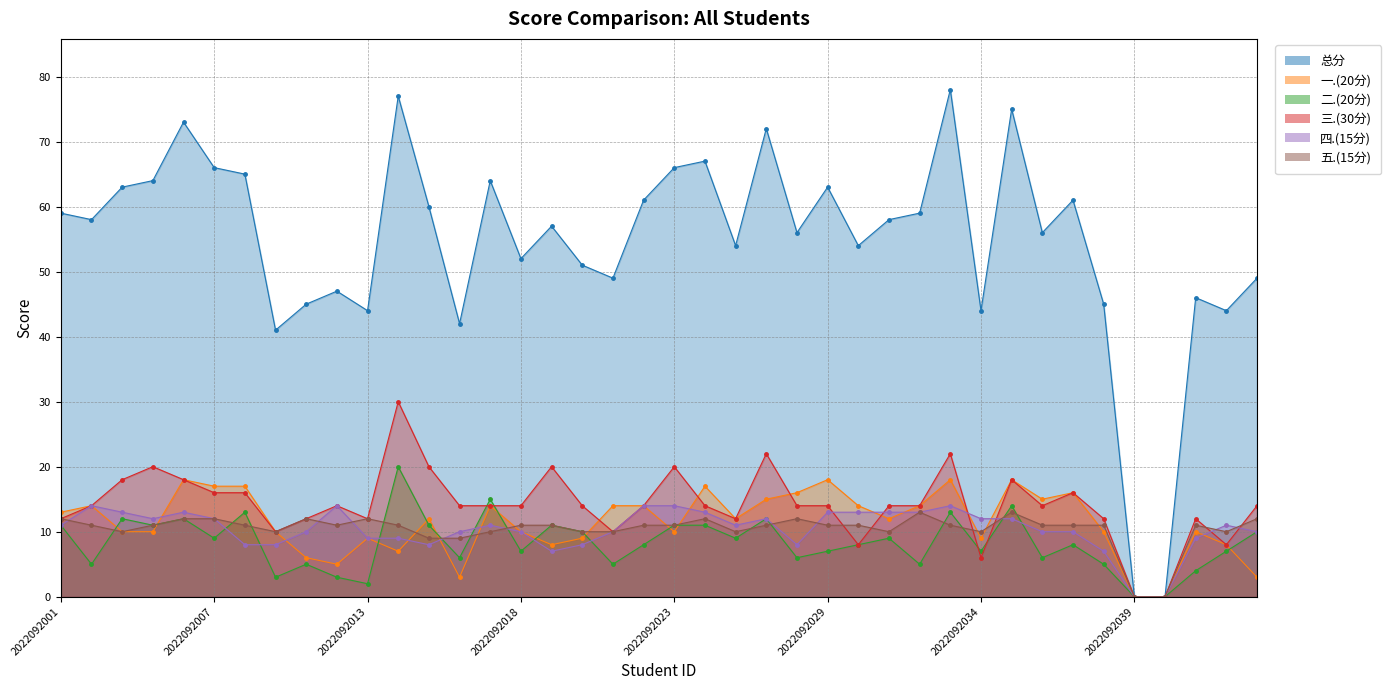

At which label is 三.(30分) closest to 15?

2022092002